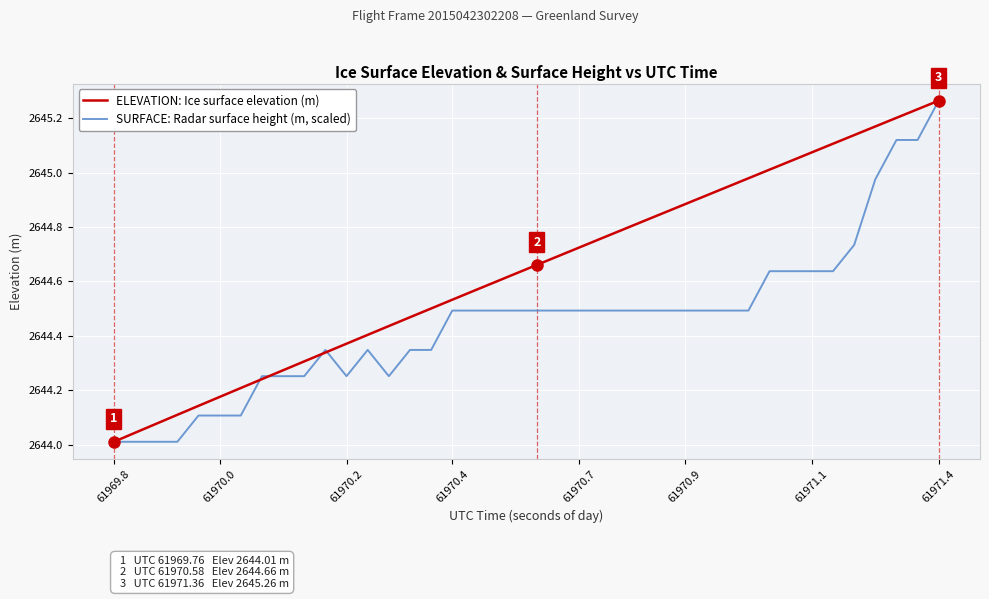

What are all the series names shown in the legend?

ELEVATION: Ice surface elevation (m), SURFACE: Radar surface height (m, scaled)